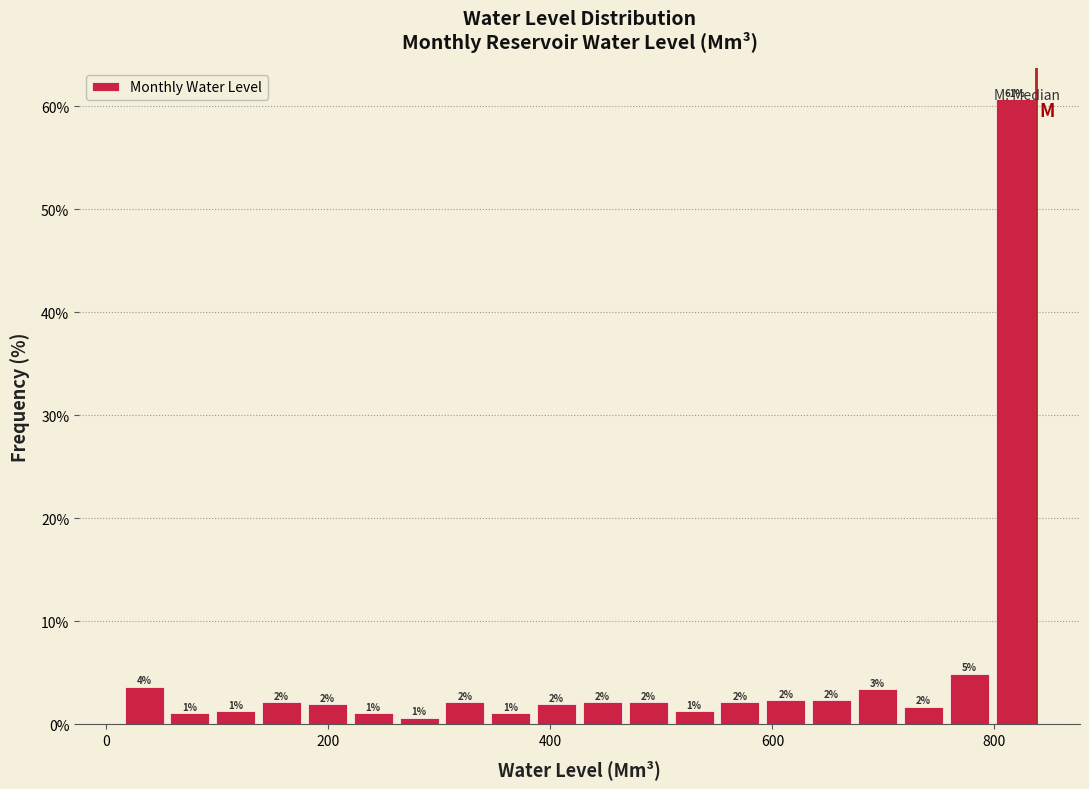

Read against the x-axis, roughly where is the centre of the tallest bar?

820